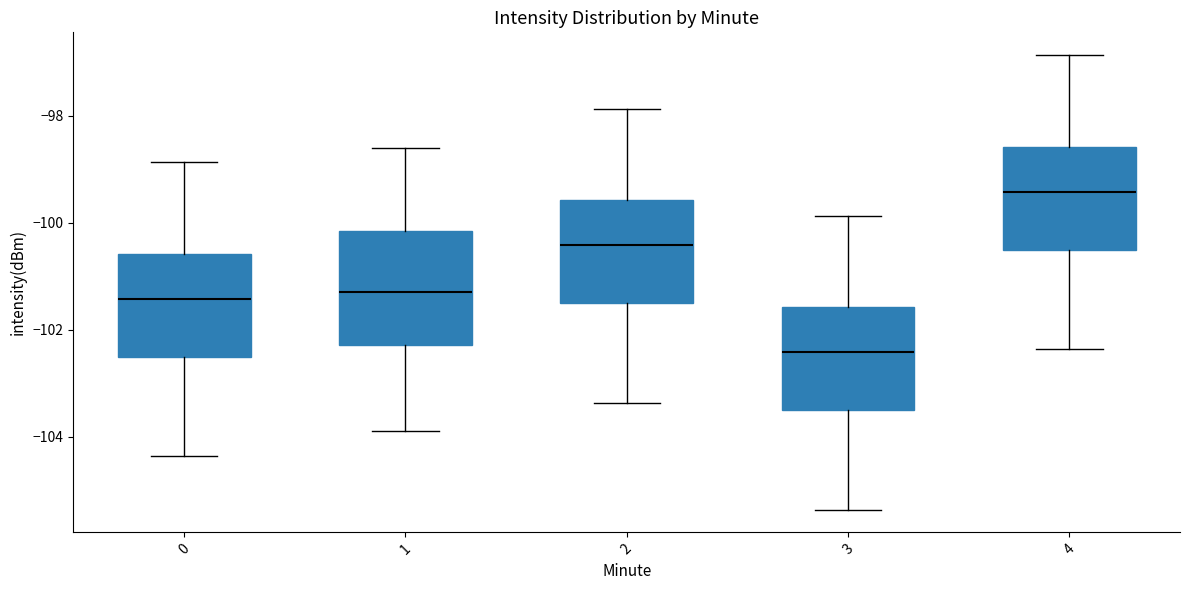

Where is the upper edge of the box at x = 2 on the y-axis? The values are not printed on the chart, so give them approximately, as read against the axis.

-99.6